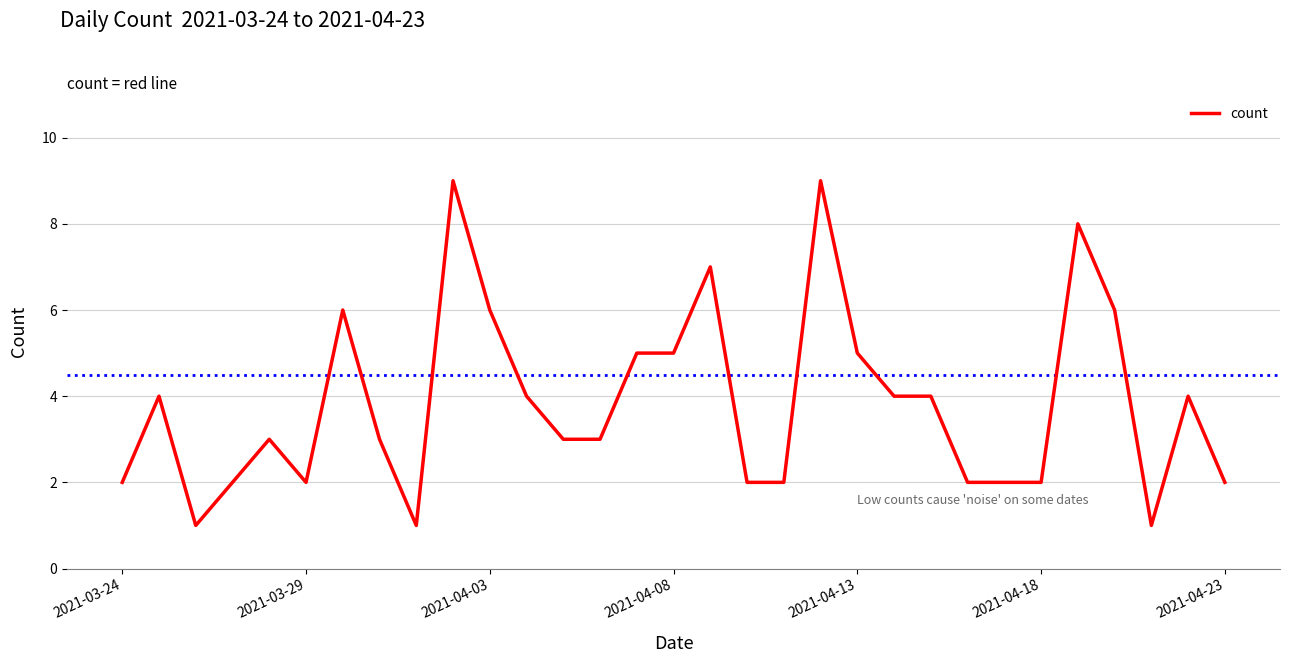

What is the difference between the maximum and minimum values?

8